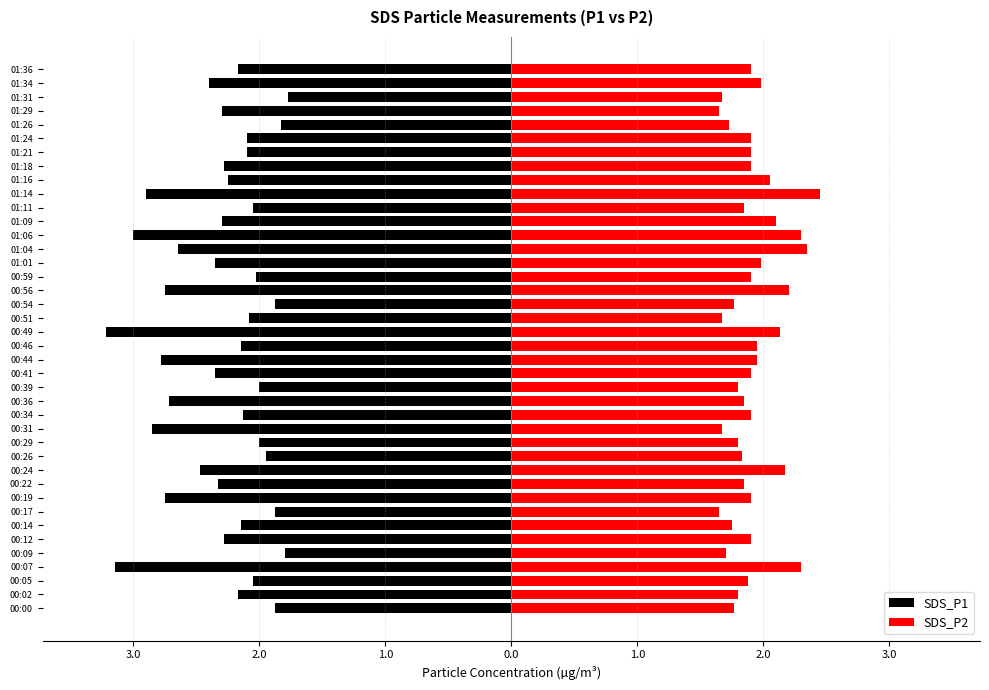

Which series has the largest range (max minus min)?

SDS_P1